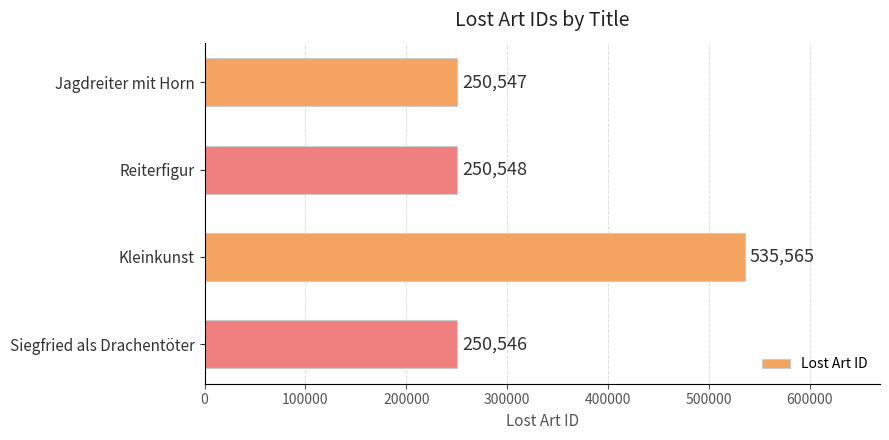

Which category has the lowest value across all series?

Siegfried als Drachentöter